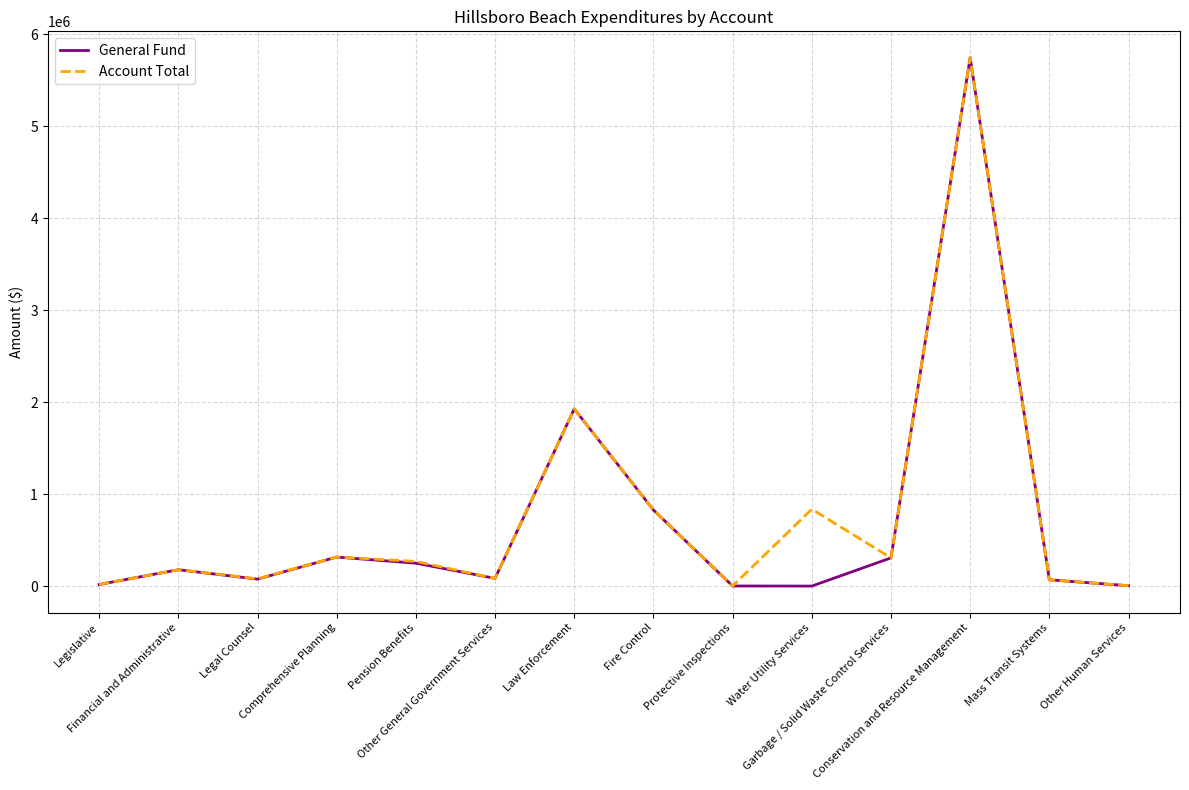

Which series has the widest spread of values?

General Fund